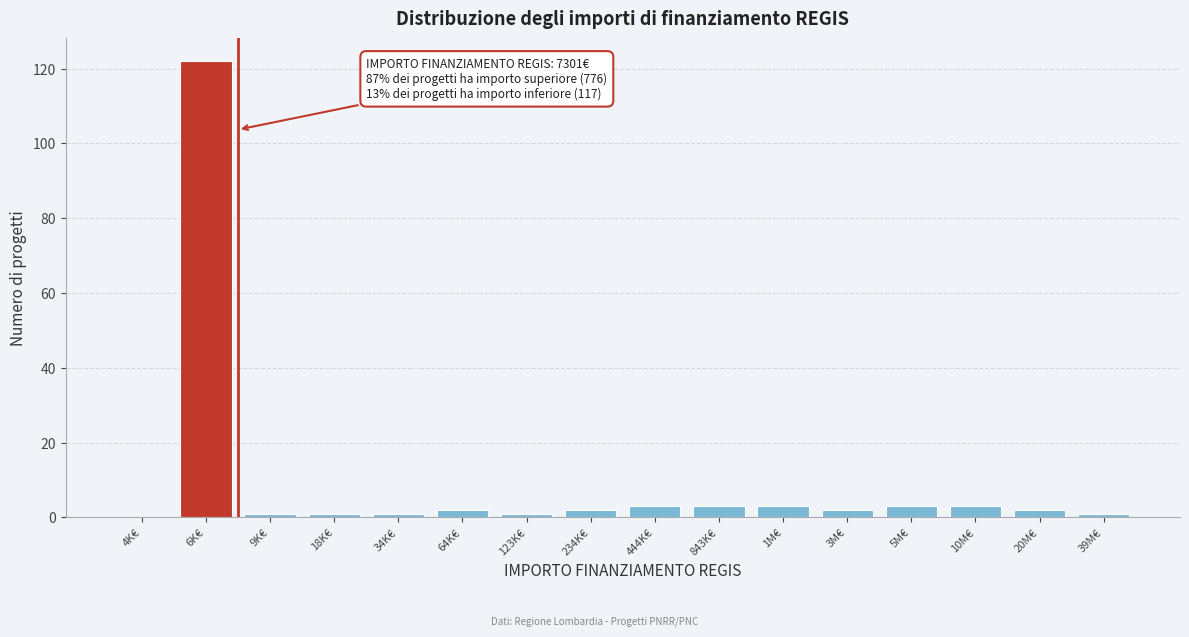

Reading left to right, what are all the values shown in this chart?

4K€=0	6K€=122	9K€=1	18K€=1	34K€=1	64K€=2	123K€=1	234K€=2	444K€=3	843K€=3	1M€=3	3M€=2	5M€=3	10M€=3	20M€=2	39M€=1